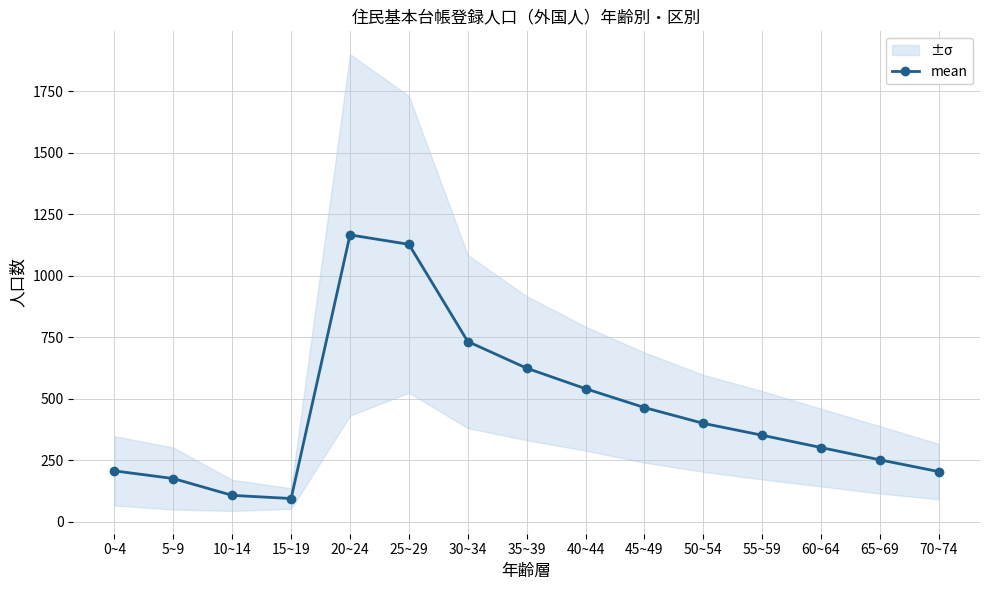

Rank the categories by value from lowest to highest.

15~19, 10~14, 5~9, 70~74, 0~4, 65~69, 60~64, 55~59, 50~54, 45~49, 40~44, 35~39, 30~34, 25~29, 20~24